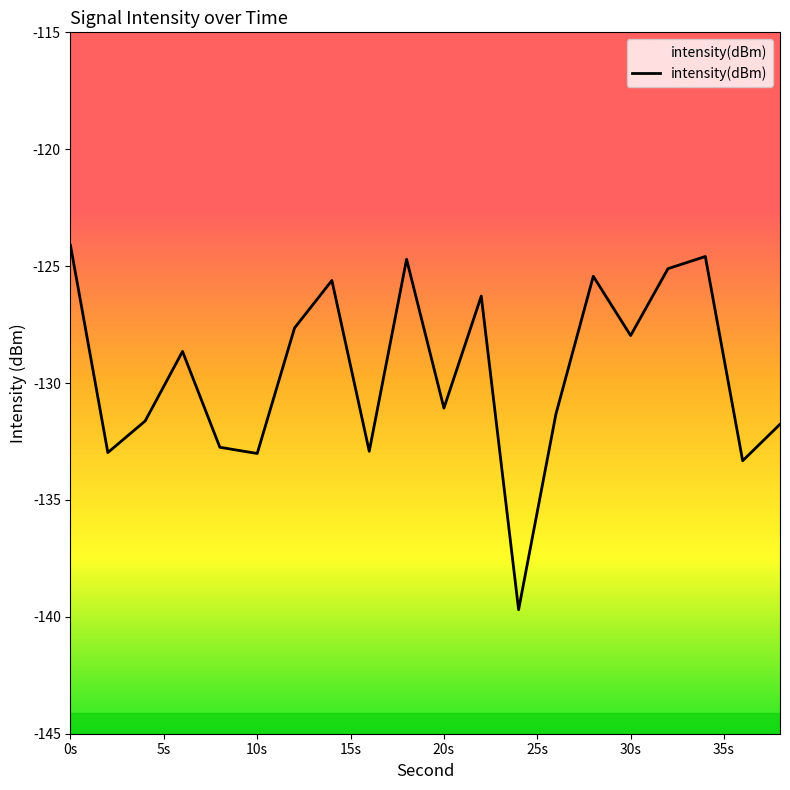

At which label does the data first exceed -128?

0s